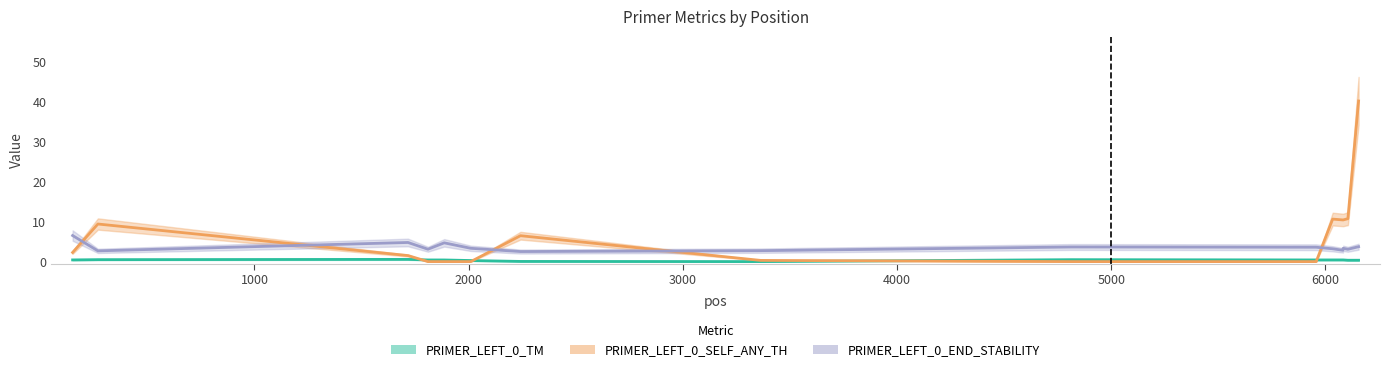

At which category does PRIMER_LEFT_0_TM reach its first local valley?

3363